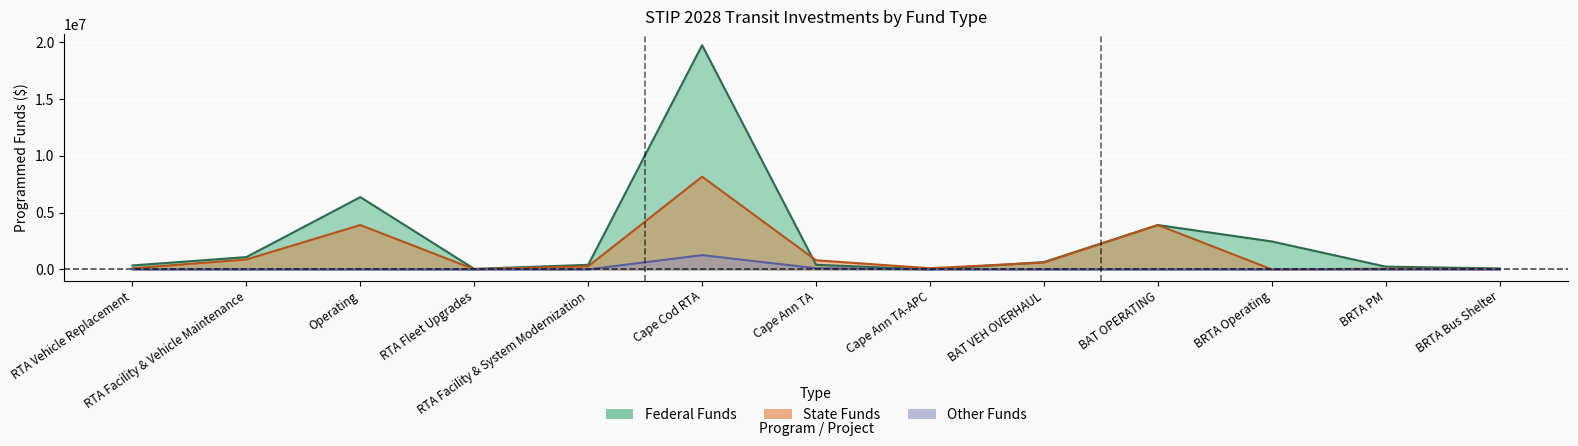

Which category has the lowest value across all series?

Cape Ann TA-APC